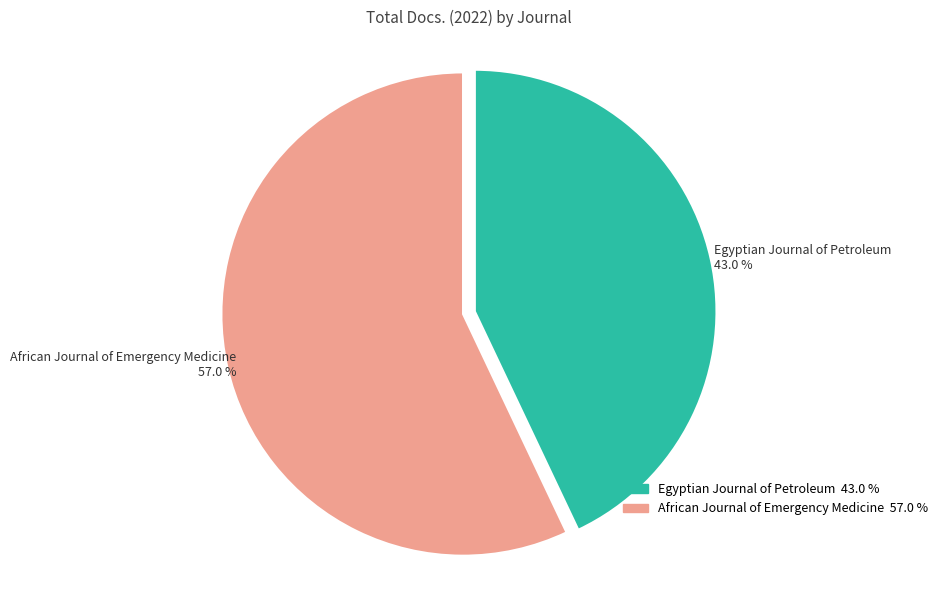

Between Egyptian Journal of Petroleum and African Journal of Emergency Medicine, which is larger?

African Journal of Emergency Medicine